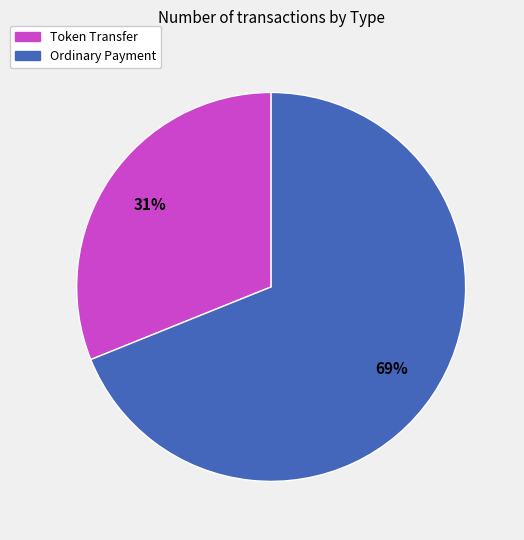

How many segments does this pie chart have?

2